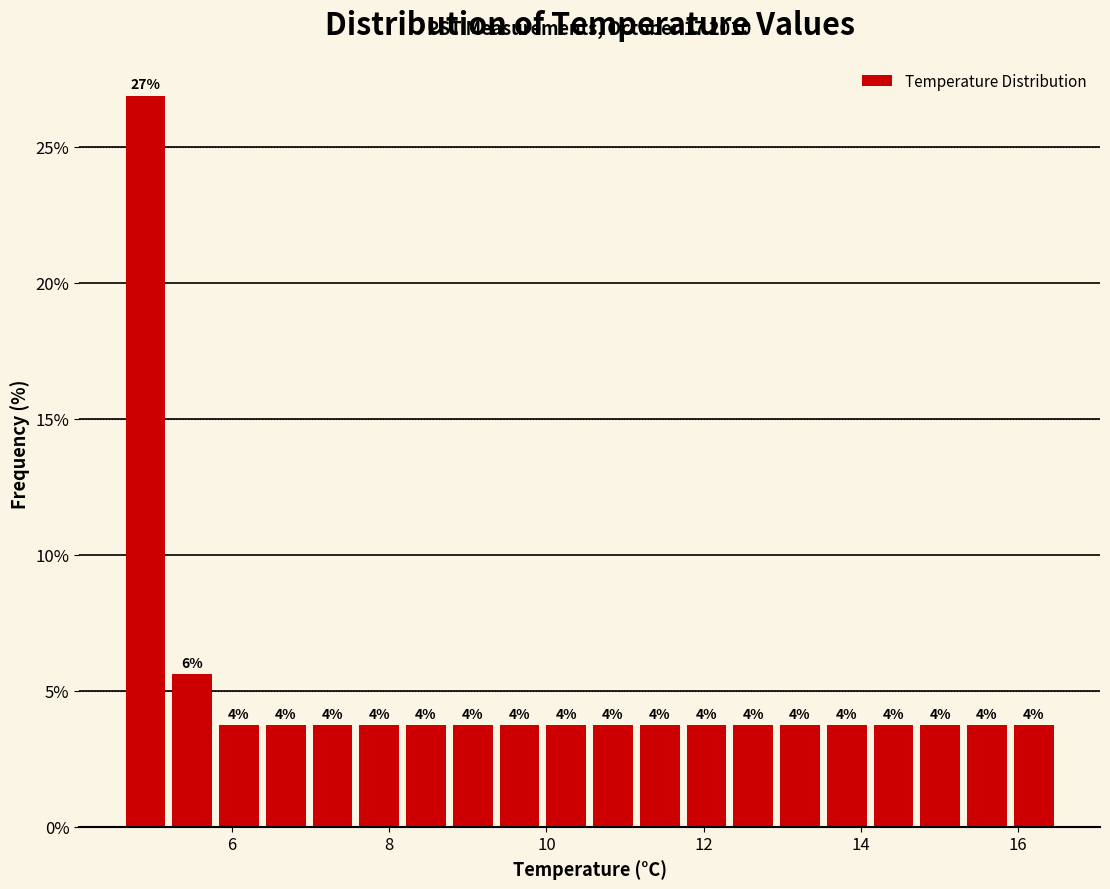

Read against the x-axis, roughly where is the centre of the tallest bar?

4.8